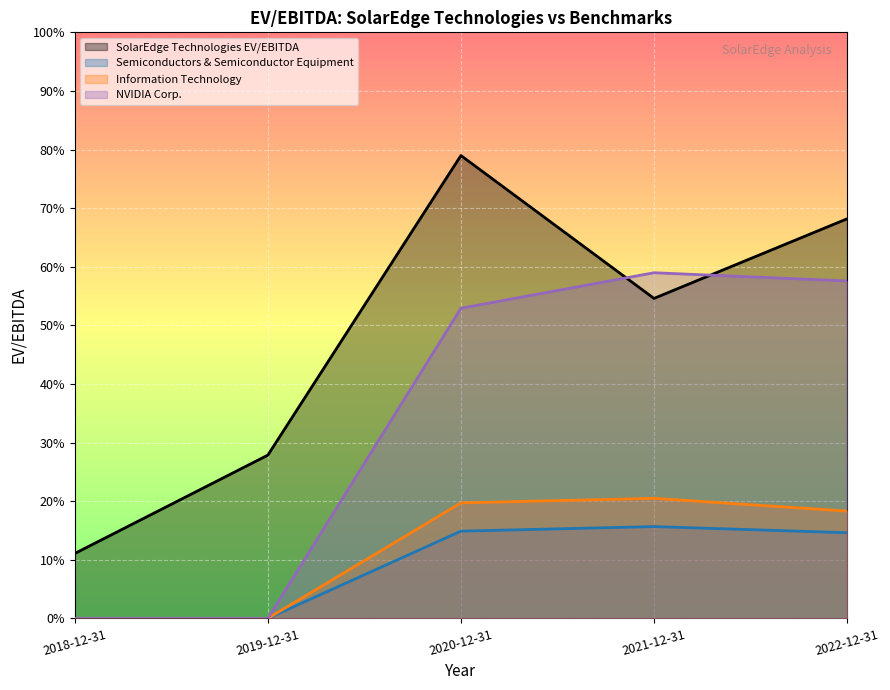

Which series has the widest spread of values?

SolarEdge Technologies EV/EBITDA